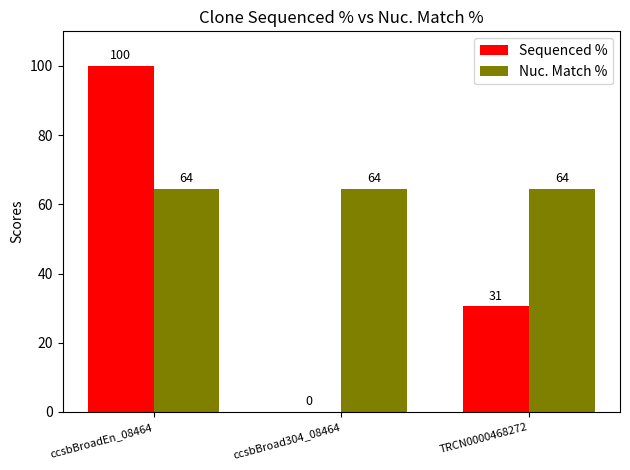

What value does the Nuc. Match % series have at TRCN0000468272?

64.5